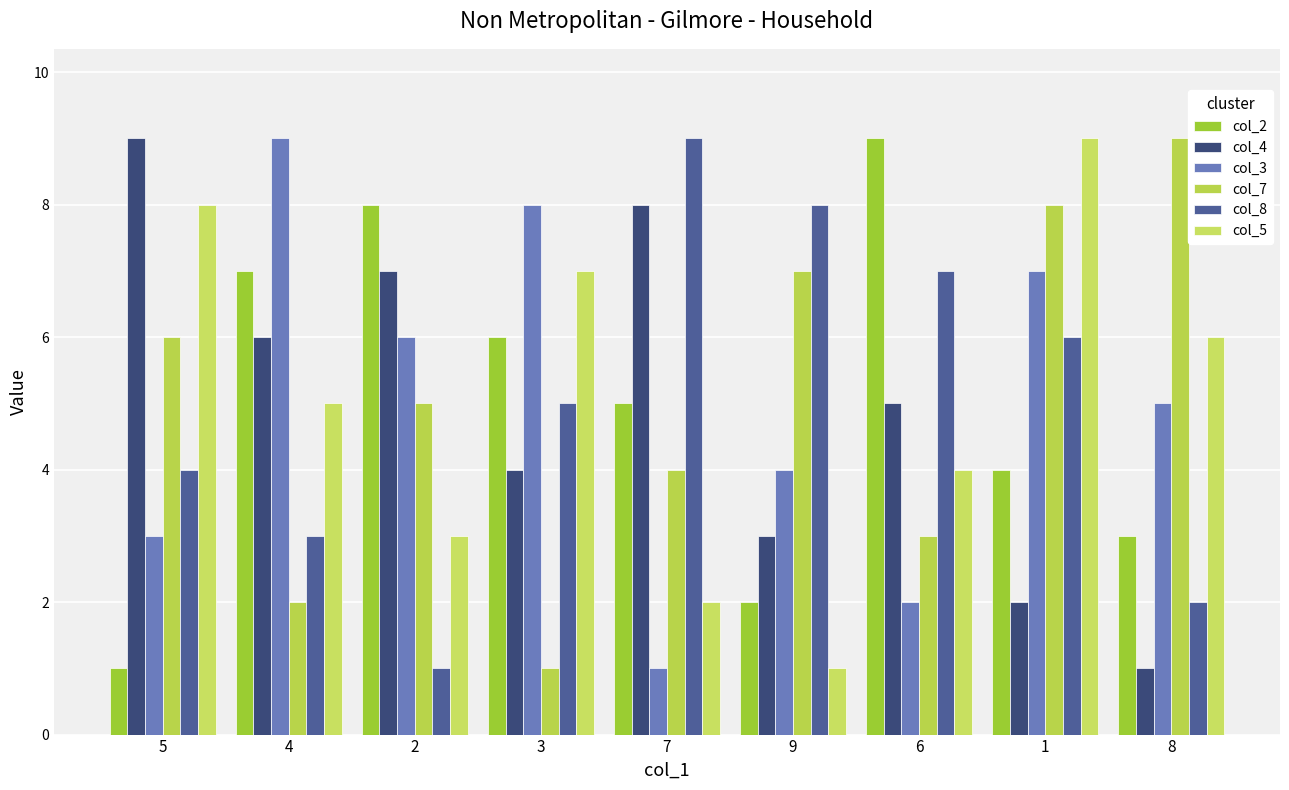

How many col_2 values are between 3 and 7?

5